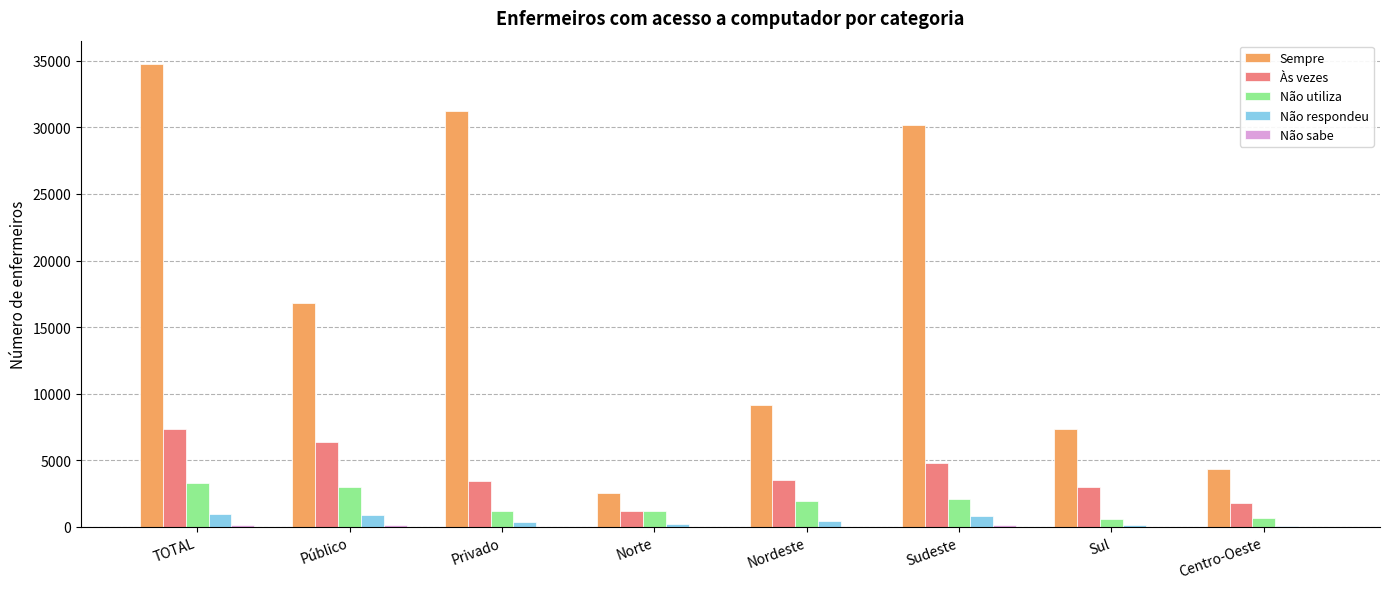

What is the maximum value shown in the chart?

34786.1